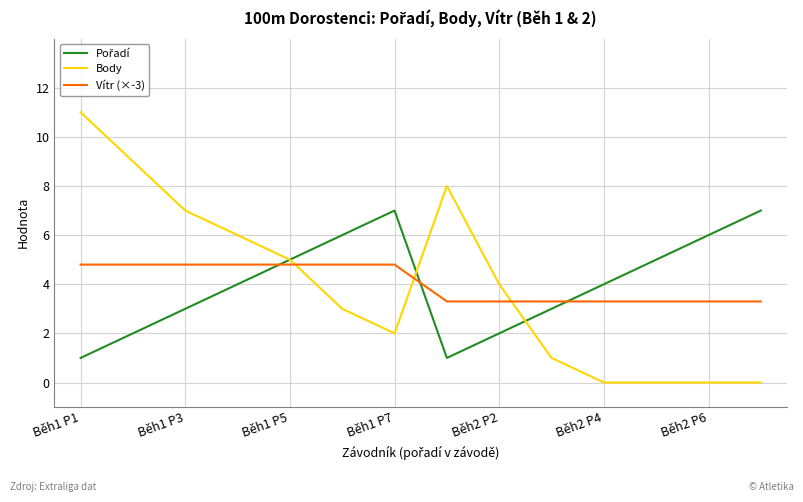

After their last crossing, which series has the higher values: Body or Vítr (×-3)?

Vítr (×-3)